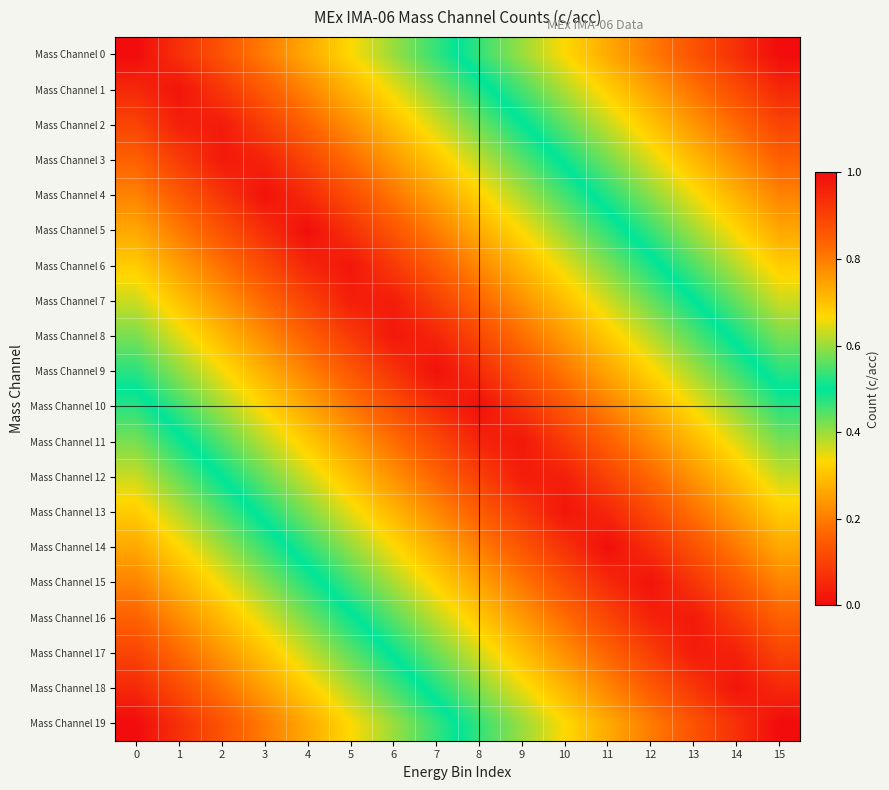

Reading left to right, transcribe all the data shown in this chart.

Mass Channel 0: 0=0.0	1=0.1	2=0.1	3=0.2	4=0.3	5=0.3	6=0.4	7=0.5	8=0.5	9=0.6	10=0.7	11=0.7	12=0.8	13=0.9	14=0.9	15=1.0
Mass Channel 1: 0=0.1	1=0.0	2=0.1	3=0.1	4=0.2	5=0.3	6=0.3	7=0.4	8=0.5	9=0.5	10=0.6	11=0.7	12=0.7	13=0.8	14=0.9	15=0.9
Mass Channel 2: 0=0.1	1=0.0	2=0.0	3=0.1	4=0.2	5=0.2	6=0.3	7=0.4	8=0.4	9=0.5	10=0.6	11=0.6	12=0.7	13=0.8	14=0.8	15=0.9
Mass Channel 3: 0=0.2	1=0.1	2=0.0	3=0.0	4=0.1	5=0.2	6=0.2	7=0.3	8=0.4	9=0.4	10=0.5	11=0.6	12=0.6	13=0.7	14=0.8	15=0.8
Mass Channel 4: 0=0.2	1=0.1	2=0.1	3=0.0	4=0.1	5=0.1	6=0.2	7=0.3	8=0.3	9=0.4	10=0.5	11=0.5	12=0.6	13=0.7	14=0.7	15=0.8
Mass Channel 5: 0=0.3	1=0.2	2=0.1	3=0.1	4=0.0	5=0.1	6=0.1	7=0.2	8=0.3	9=0.3	10=0.4	11=0.5	12=0.5	13=0.6	14=0.7	15=0.7
Mass Channel 6: 0=0.3	1=0.2	2=0.2	3=0.1	4=0.0	5=0.0	6=0.1	7=0.2	8=0.2	9=0.3	10=0.4	11=0.4	12=0.5	13=0.6	14=0.6	15=0.7
Mass Channel 7: 0=0.4	1=0.3	2=0.2	3=0.2	4=0.1	5=0.0	6=0.0	7=0.1	8=0.2	9=0.2	10=0.3	11=0.4	12=0.4	13=0.5	14=0.6	15=0.6
Mass Channel 8: 0=0.4	1=0.4	2=0.3	3=0.2	4=0.2	5=0.1	6=0.0	7=0.0	8=0.1	9=0.2	10=0.2	11=0.3	12=0.4	13=0.4	14=0.5	15=0.6
Mass Channel 9: 0=0.5	1=0.4	2=0.3	3=0.3	4=0.2	5=0.1	6=0.1	7=0.0	8=0.1	9=0.1	10=0.2	11=0.3	12=0.3	13=0.4	14=0.5	15=0.5
Mass Channel 10: 0=0.5	1=0.5	2=0.4	3=0.3	4=0.3	5=0.2	6=0.1	7=0.1	8=0.0	9=0.1	10=0.1	11=0.2	12=0.3	13=0.3	14=0.4	15=0.5
Mass Channel 11: 0=0.6	1=0.5	2=0.4	3=0.4	4=0.3	5=0.2	6=0.2	7=0.1	8=0.0	9=0.0	10=0.1	11=0.2	12=0.2	13=0.3	14=0.4	15=0.4
Mass Channel 12: 0=0.6	1=0.6	2=0.5	3=0.4	4=0.4	5=0.3	6=0.2	7=0.2	8=0.1	9=0.0	10=0.0	11=0.1	12=0.2	13=0.2	14=0.3	15=0.4
Mass Channel 13: 0=0.7	1=0.6	2=0.6	3=0.5	4=0.4	5=0.4	6=0.3	7=0.2	8=0.2	9=0.1	10=0.0	11=0.0	12=0.1	13=0.2	14=0.2	15=0.3
Mass Channel 14: 0=0.7	1=0.7	2=0.6	3=0.5	4=0.5	5=0.4	6=0.3	7=0.3	8=0.2	9=0.1	10=0.1	11=0.0	12=0.1	13=0.1	14=0.2	15=0.3
Mass Channel 15: 0=0.8	1=0.7	2=0.7	3=0.6	4=0.5	5=0.5	6=0.4	7=0.3	8=0.3	9=0.2	10=0.1	11=0.1	12=0.0	13=0.1	14=0.1	15=0.2
Mass Channel 16: 0=0.8	1=0.8	2=0.7	3=0.6	4=0.6	5=0.5	6=0.4	7=0.4	8=0.3	9=0.2	10=0.2	11=0.1	12=0.0	13=0.0	14=0.1	15=0.2
Mass Channel 17: 0=0.9	1=0.8	2=0.8	3=0.7	4=0.6	5=0.6	6=0.5	7=0.4	8=0.4	9=0.3	10=0.2	11=0.2	12=0.1	13=0.0	14=0.0	15=0.1
Mass Channel 18: 0=0.9	1=0.9	2=0.8	3=0.7	4=0.7	5=0.6	6=0.5	7=0.5	8=0.4	9=0.3	10=0.3	11=0.2	12=0.1	13=0.1	14=0.0	15=0.1
Mass Channel 19: 0=1.0	1=0.9	2=0.9	3=0.8	4=0.7	5=0.7	6=0.6	7=0.5	8=0.5	9=0.4	10=0.3	11=0.3	12=0.2	13=0.1	14=0.1	15=0.0